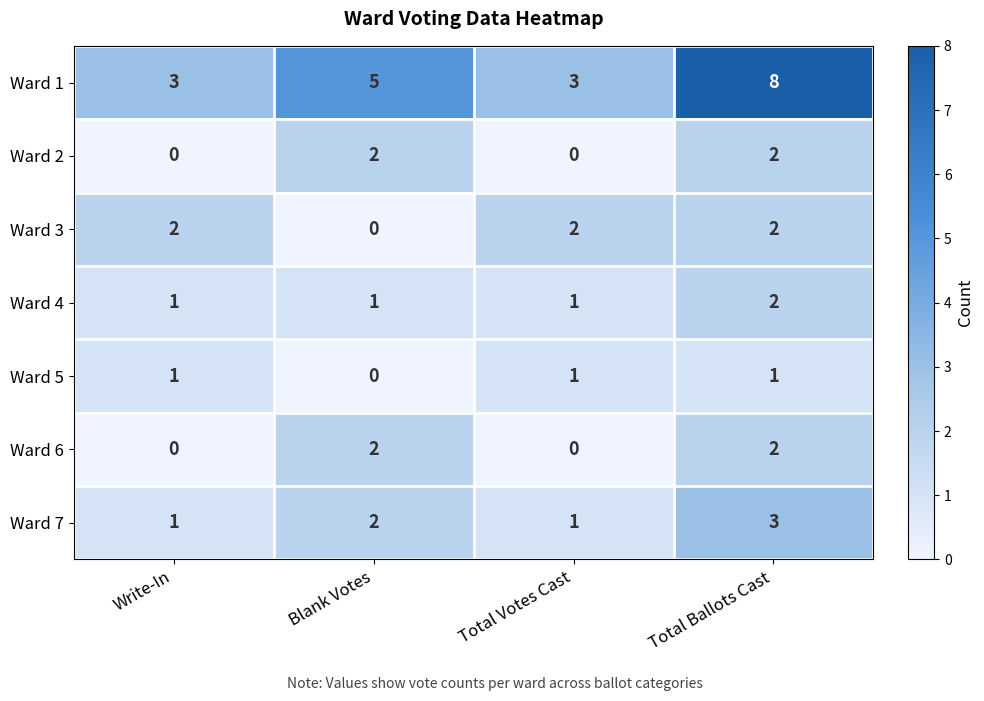

The Ward 5 series shows 1 at Total Votes Cast. True or false?

True